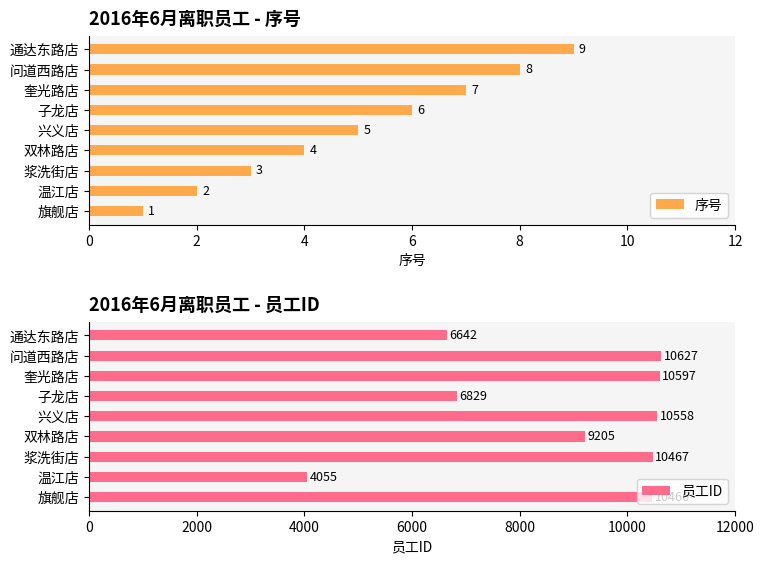

What is the highest value of the 序号 series?

9